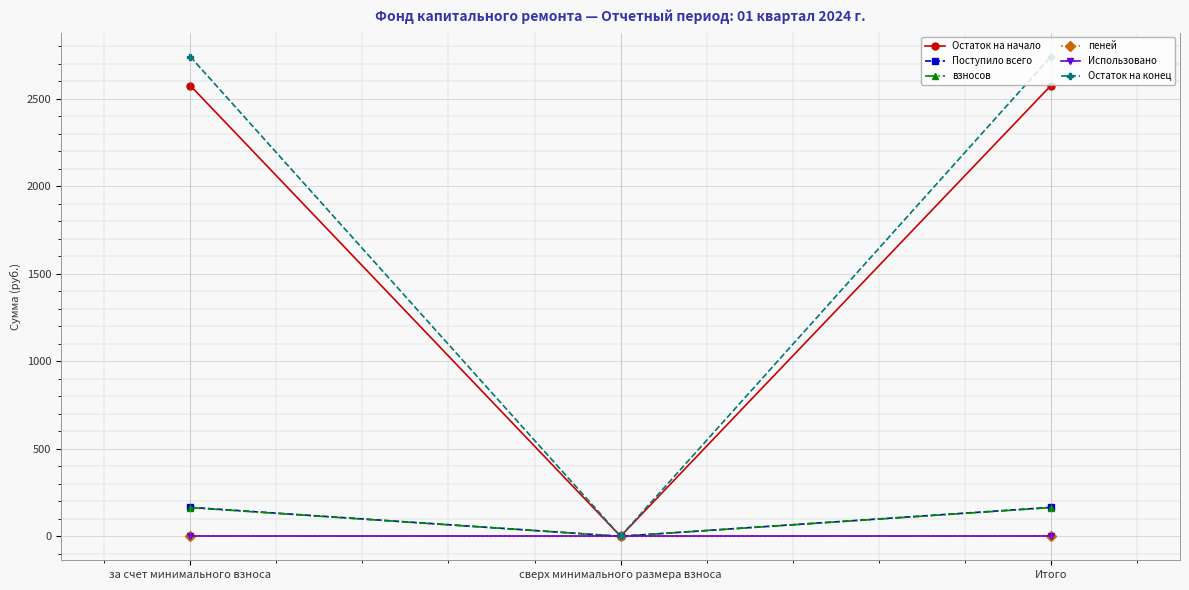

The взносов series shows 0.0 at сверх минимального размера взноса. True or false?

True